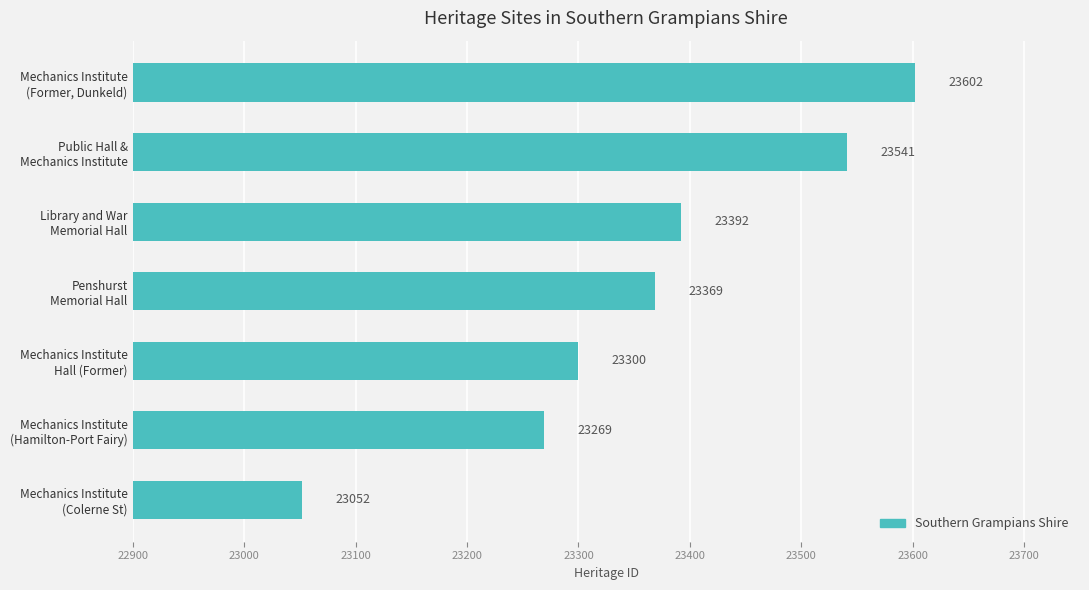

What is the average value?

23361